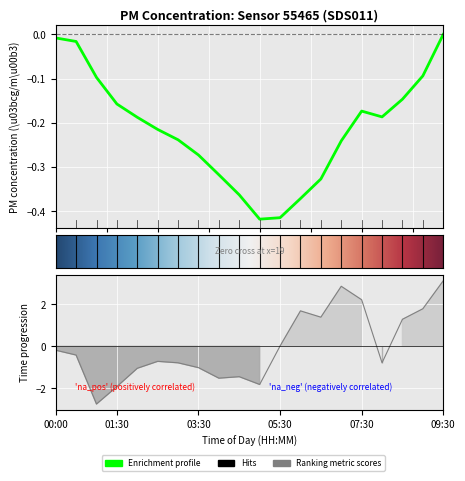

What is the label of the 12th point from the right?

04:00